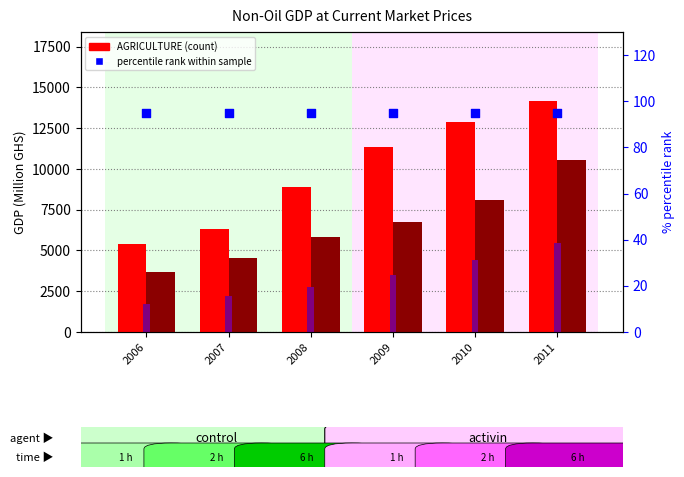

At which category is the sum across all series the highest?

2011